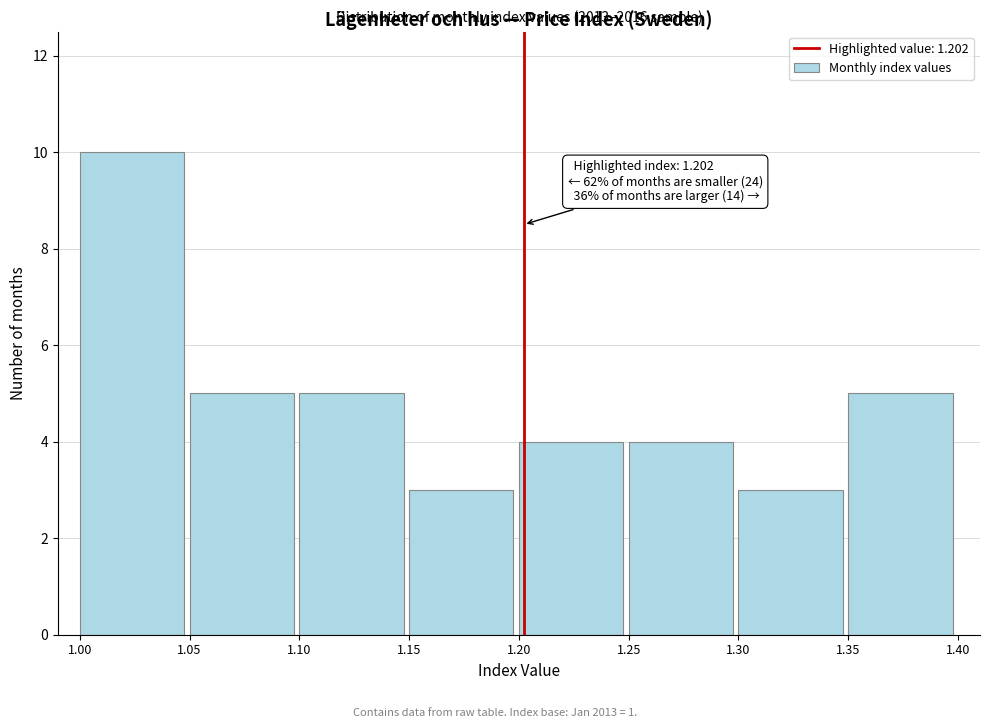

Over which range of the x-axis is the bar tallest?

1.00 to 1.05